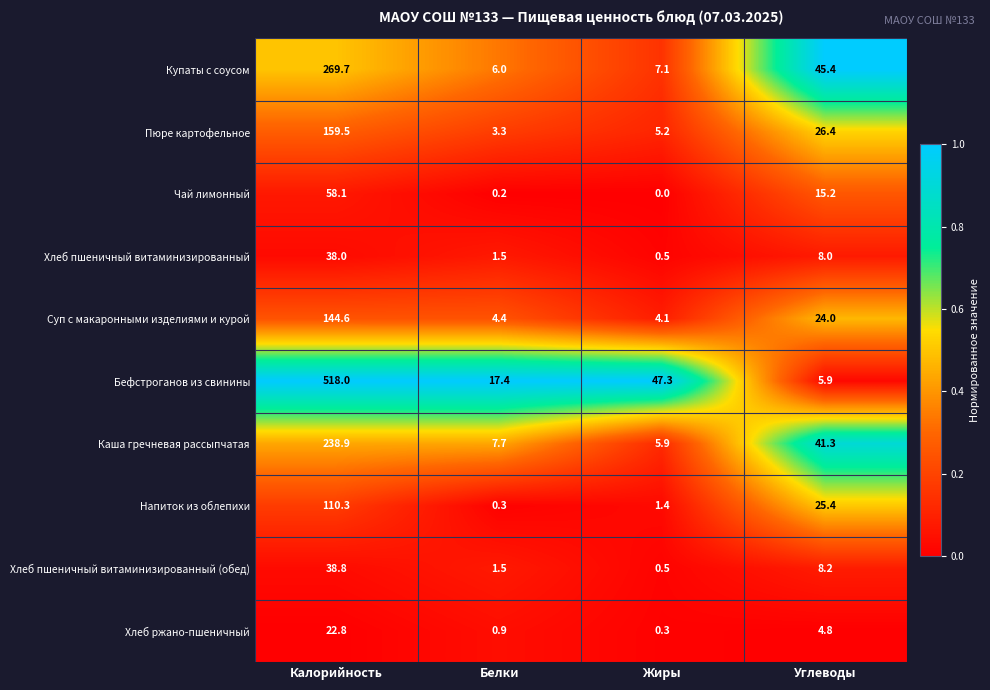

At which category is the sum across all series the highest?

Калорийность